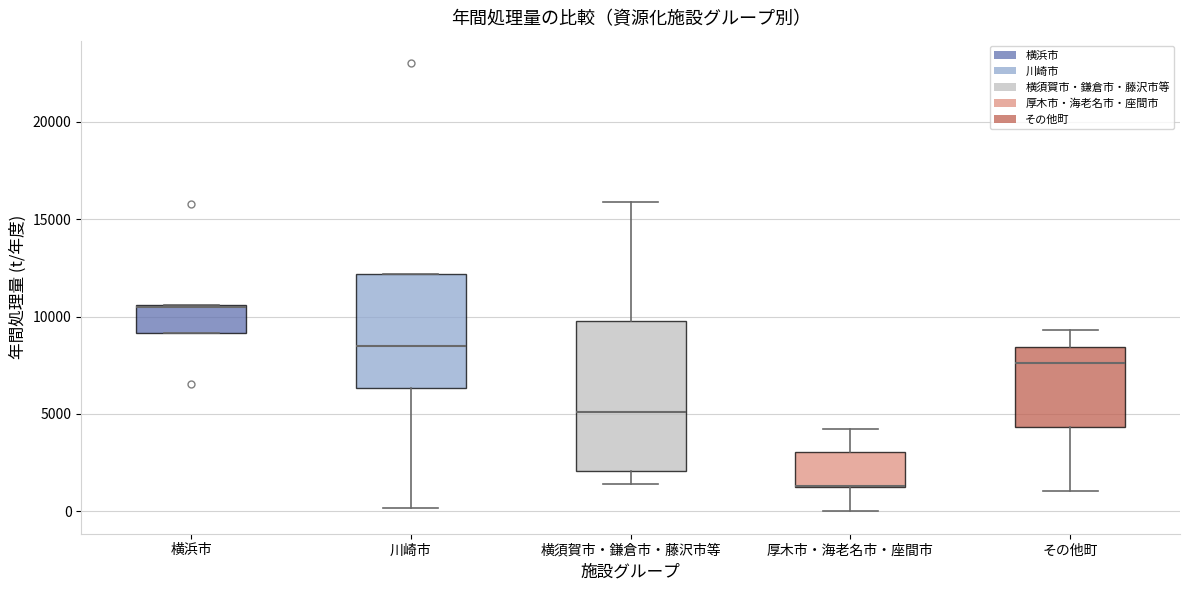

Reading left to right, transcribe this box plot: for each box, give where its median line is, the range the box spans, and where its two whiskers end, as read against the y-axis. The values are not printed on the chart, so give them approximately, as read against the axis.

横浜市: median 10500, box 9000 to 10500, whiskers 9000 to 10500
川崎市: median 8500, box 6500 to 12000, whiskers 0 to 12000
横須賀市・鎌倉市・藤沢市等: median 5000, box 2000 to 10000, whiskers 1500 to 16000
厚木市・海老名市・座間市: median 1500 (drawn on the box's lower edge), box 1000 to 3000, whiskers 0 to 4000
その他町: median 7500, box 4500 to 8500, whiskers 1000 to 9500